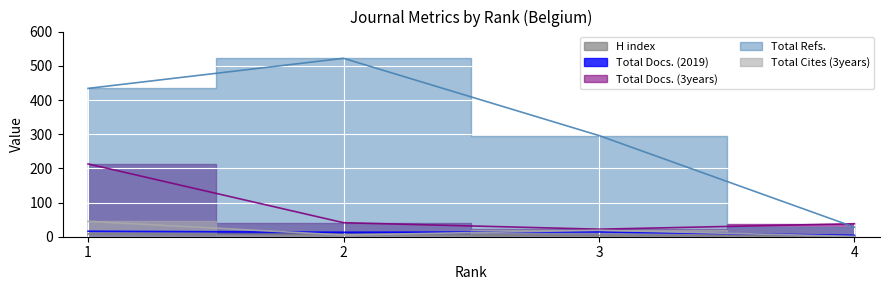

Which series has the largest range (max minus min)?

Total Refs.